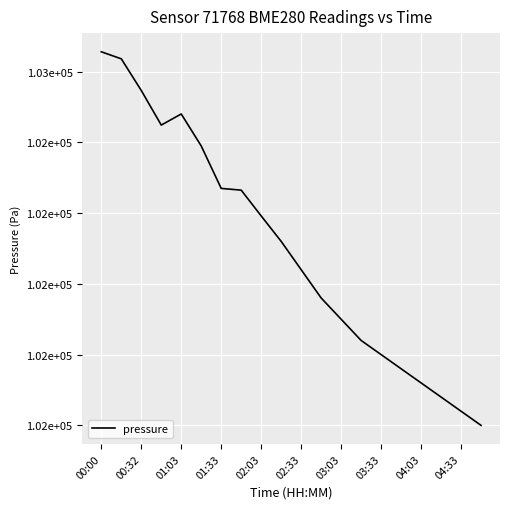

Is this an area chart (filled region under the line)?

No